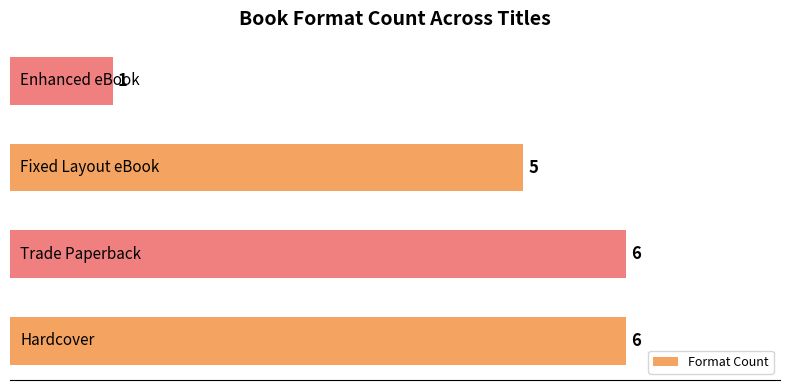

How many values are between 5 and 6?

3